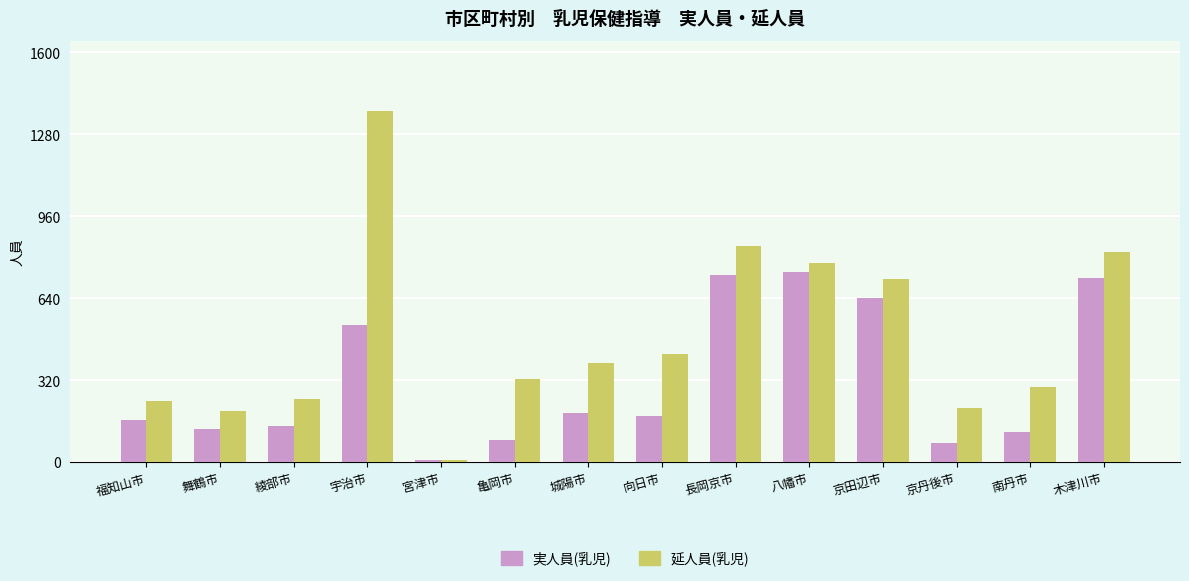

At which label does 実人員(乳児) reach its minimum?

宮津市